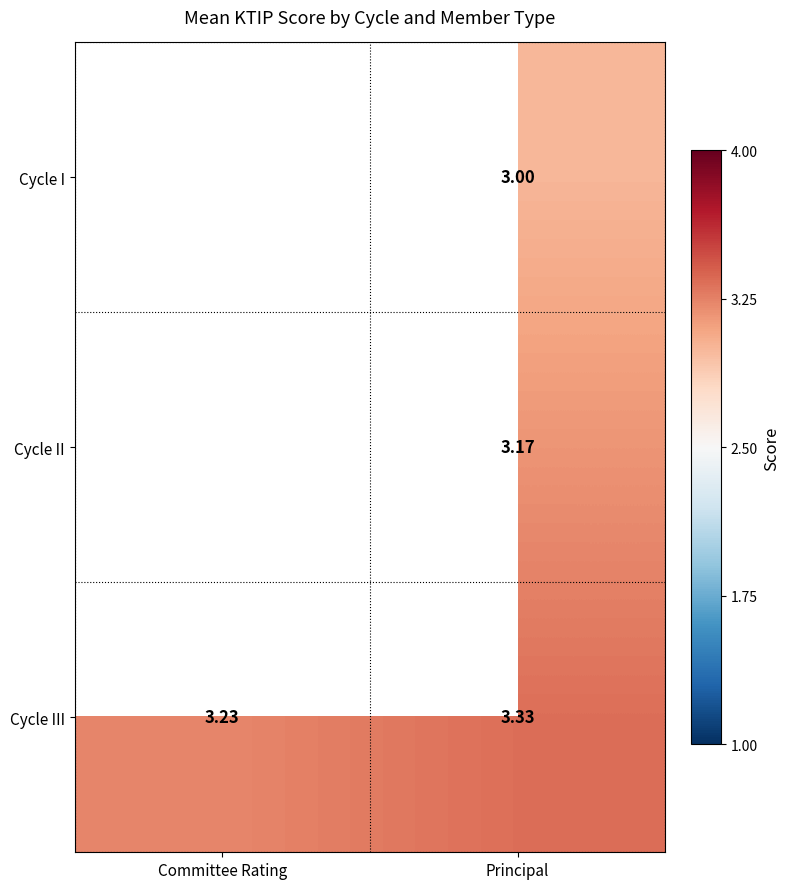

Which has a higher value, Committee Rating or Principal?

Principal